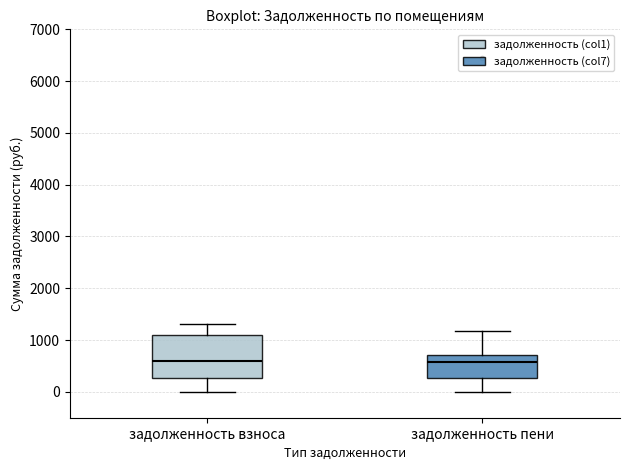

Reading left to right, transcribe this box plot: for each box, give where its median line is, the range the box spans, and where its two whiskers end, as read against the y-axis. The values are not printed on the chart, so give them approximately, as read against the axis.

задолженность взноса: median 600, box 300 to 1100, whiskers 0 to 1300
задолженность пени: median 600, box 300 to 700, whiskers 0 to 1200